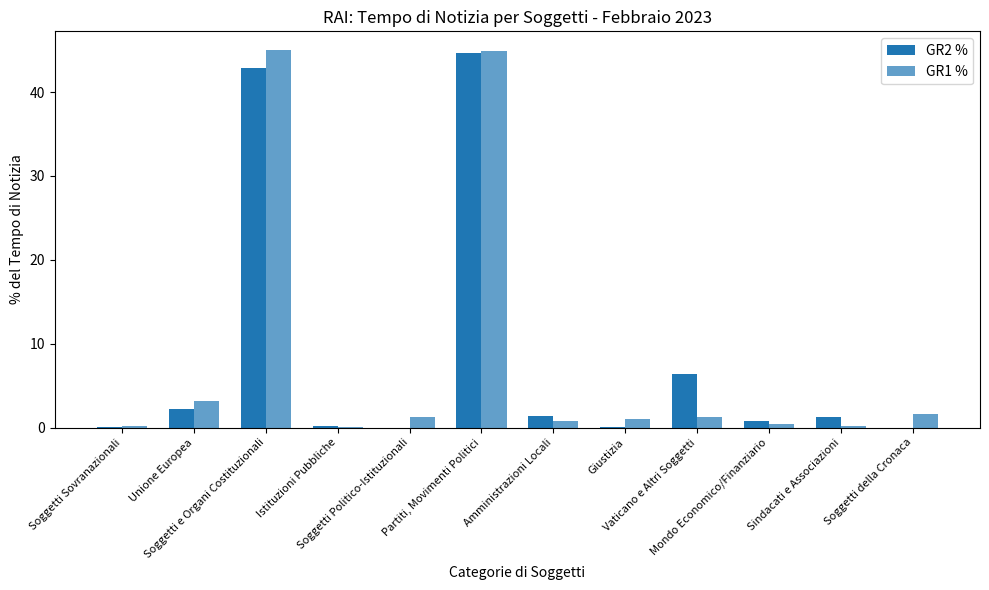

What is the total value across all series at Soggetti Sovranazionali?

0.2